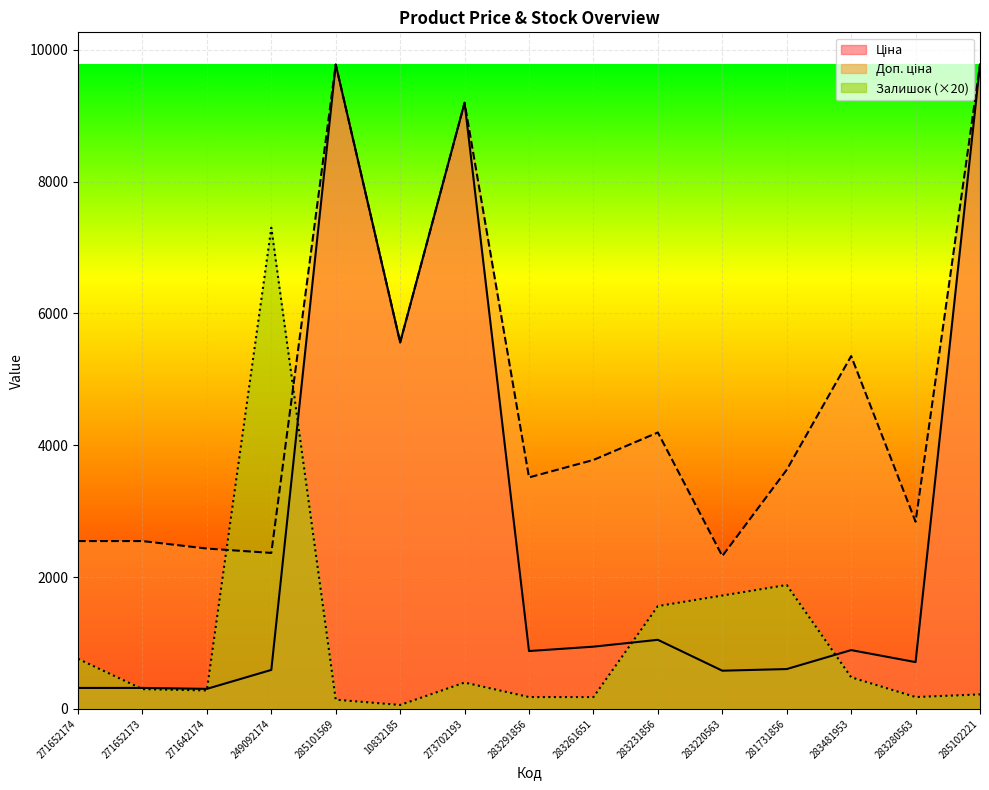

What is the difference between the maximum and second lowest values in the Доп. ціна series?

7409.0